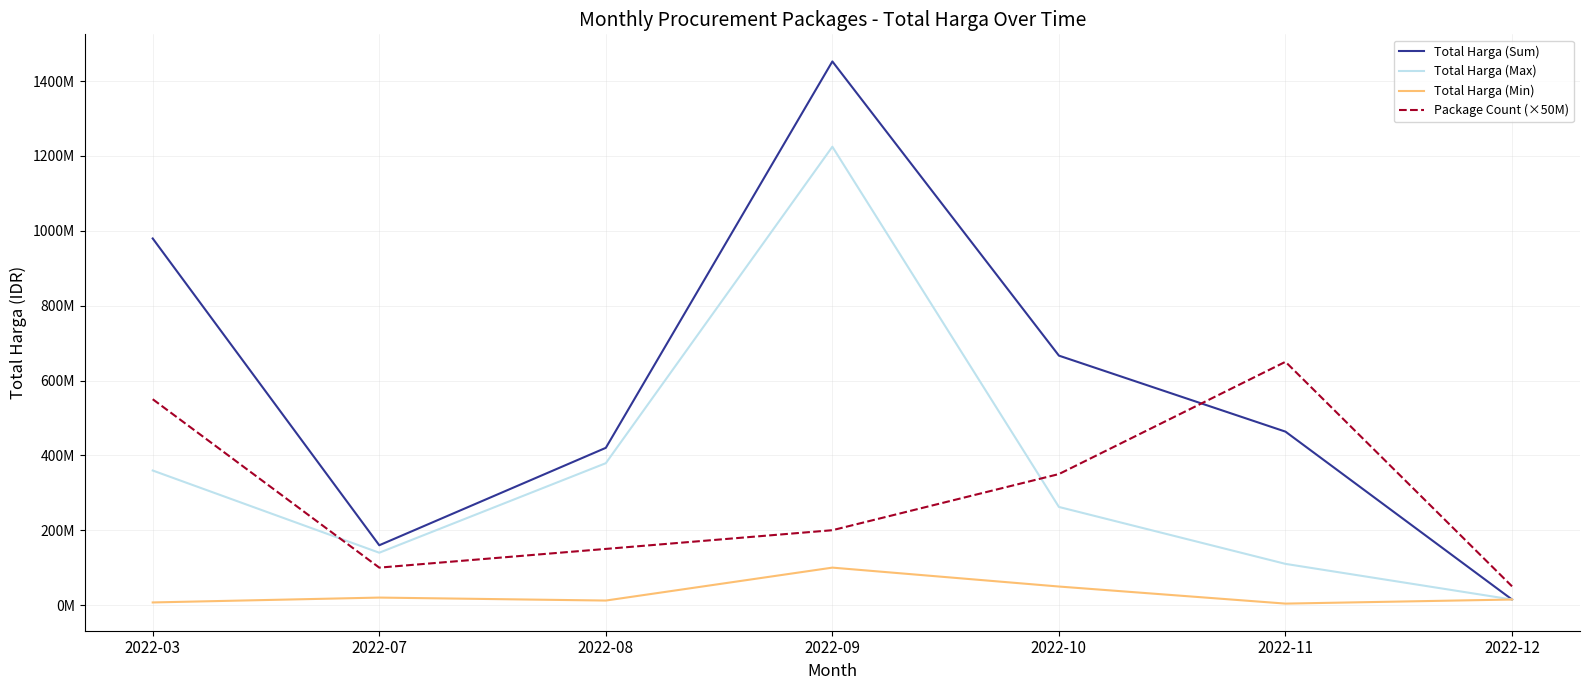

What is the difference between the second highest and minimum values in the Total Harga (Sum) series?

964823795